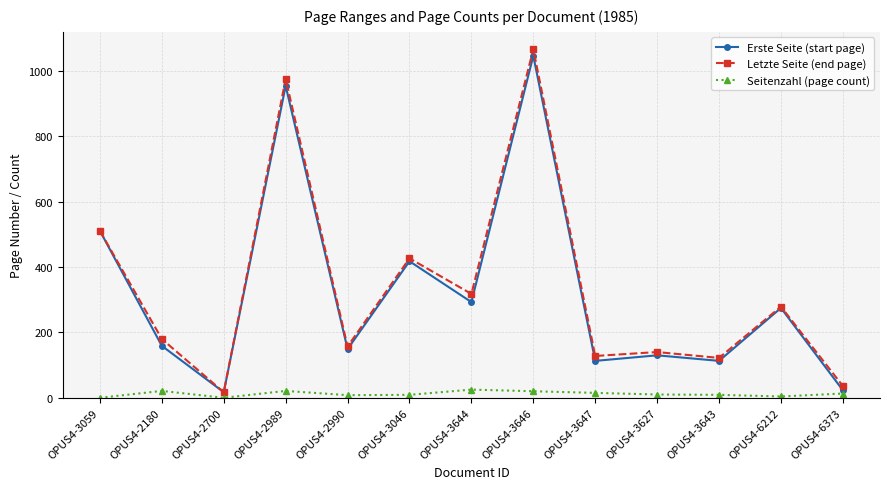

Which category has the lowest value in the Letzte Seite (end page) series?

OPUS4-2700